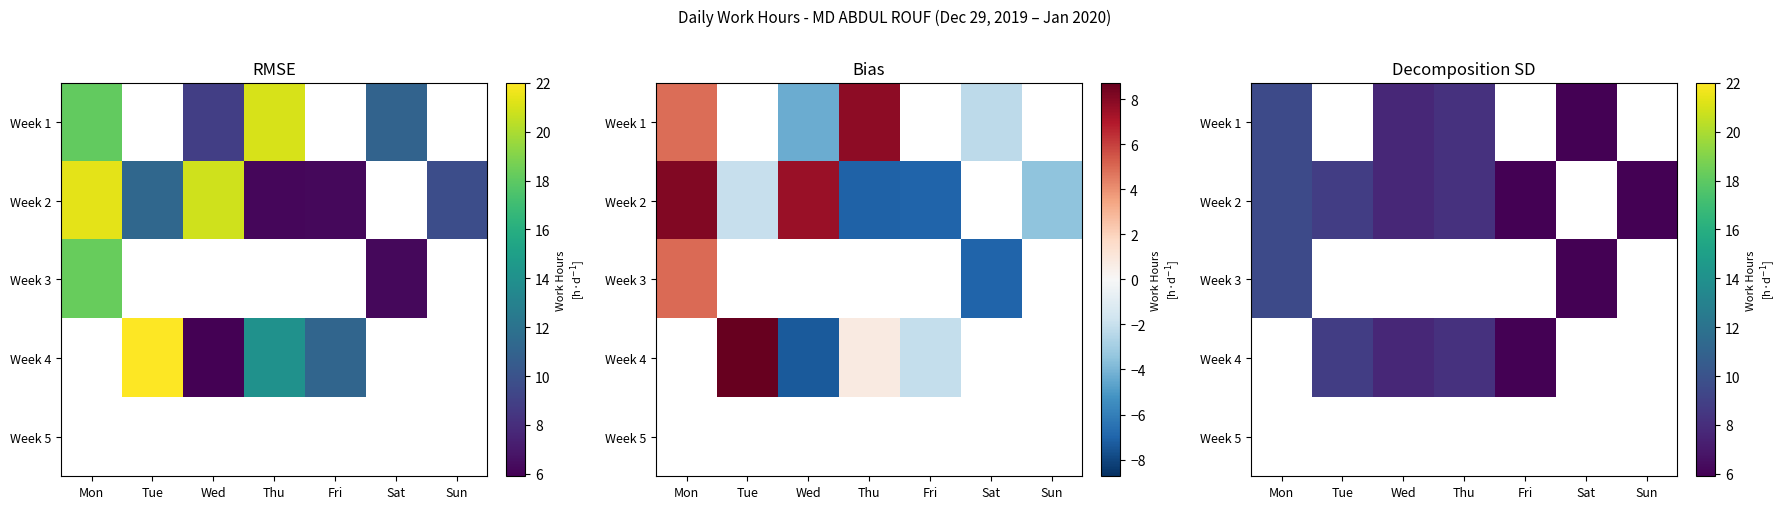

What is the difference between the Week 1 values at Wed and Sat?

3.2